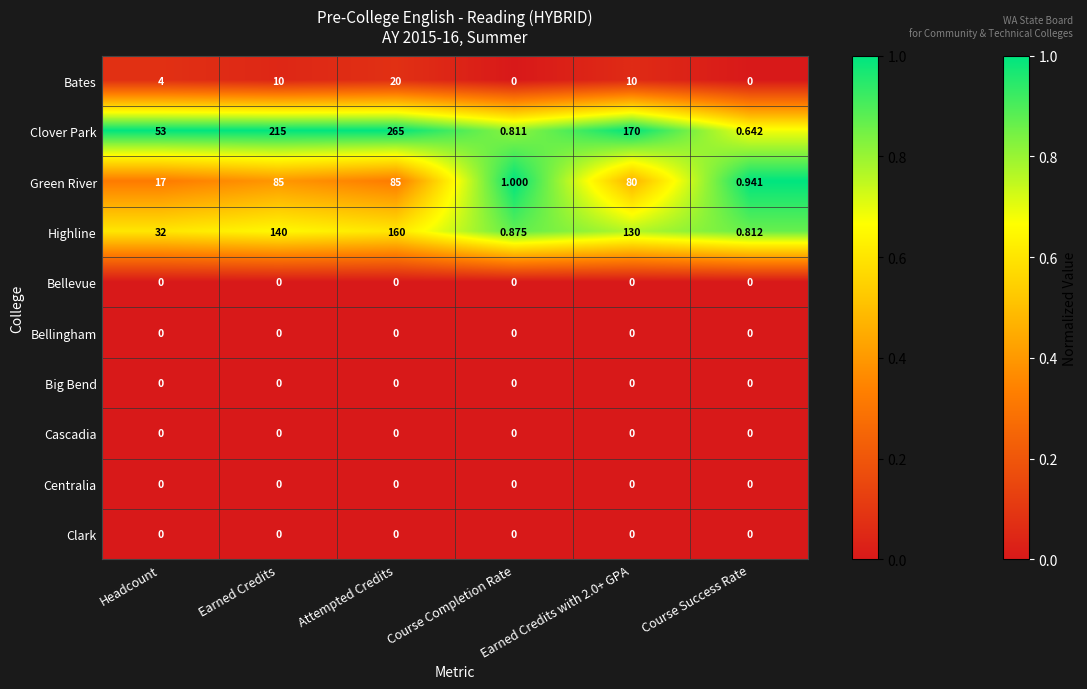

Which category has the highest value across all series?

Attempted Credits